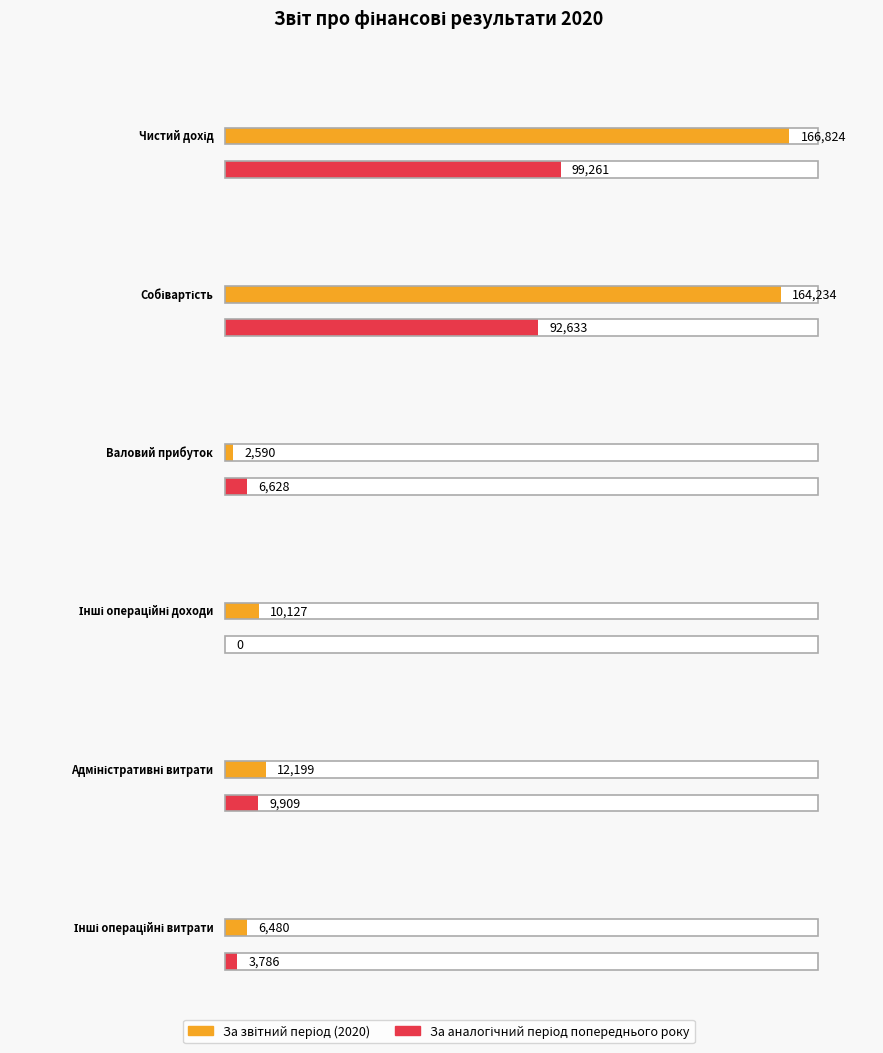

At which category does the chart reach its minimum across all series?

Інші операційні доходи